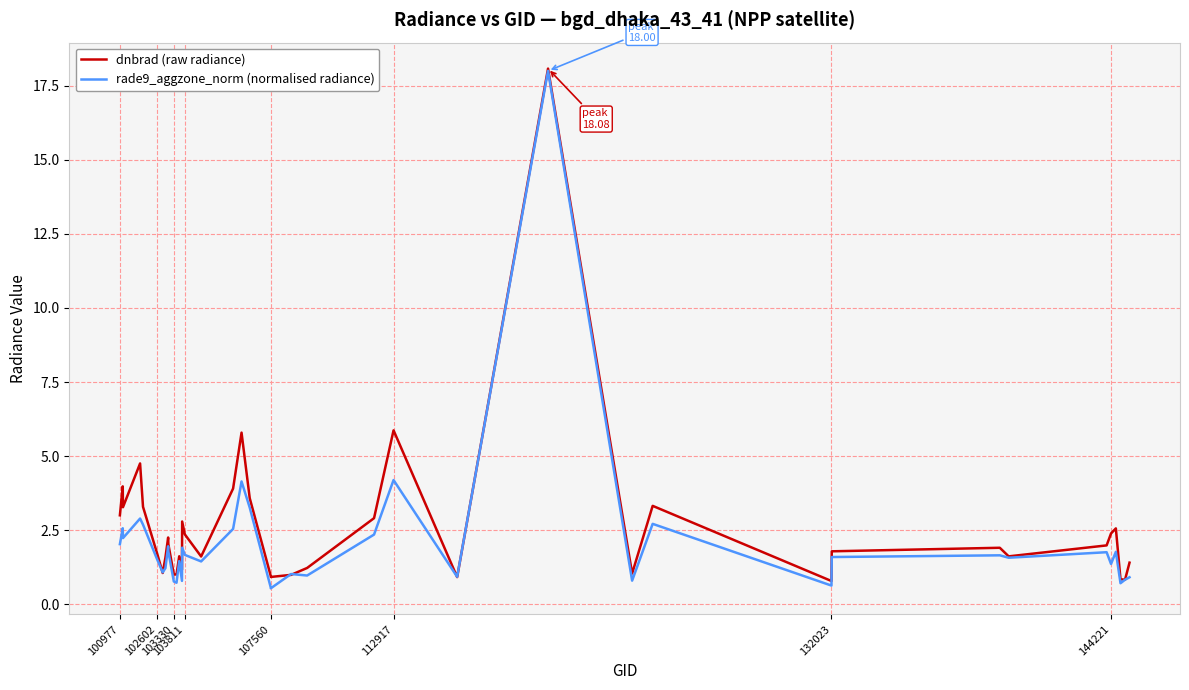

How many lines are shown in the chart?

2